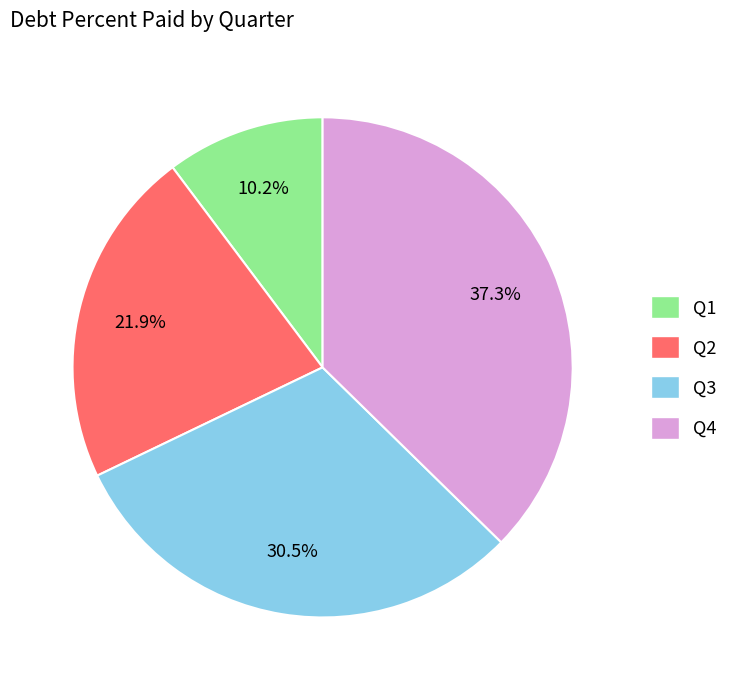

Is the sum of Q4 and Q2 greater than half?

Yes